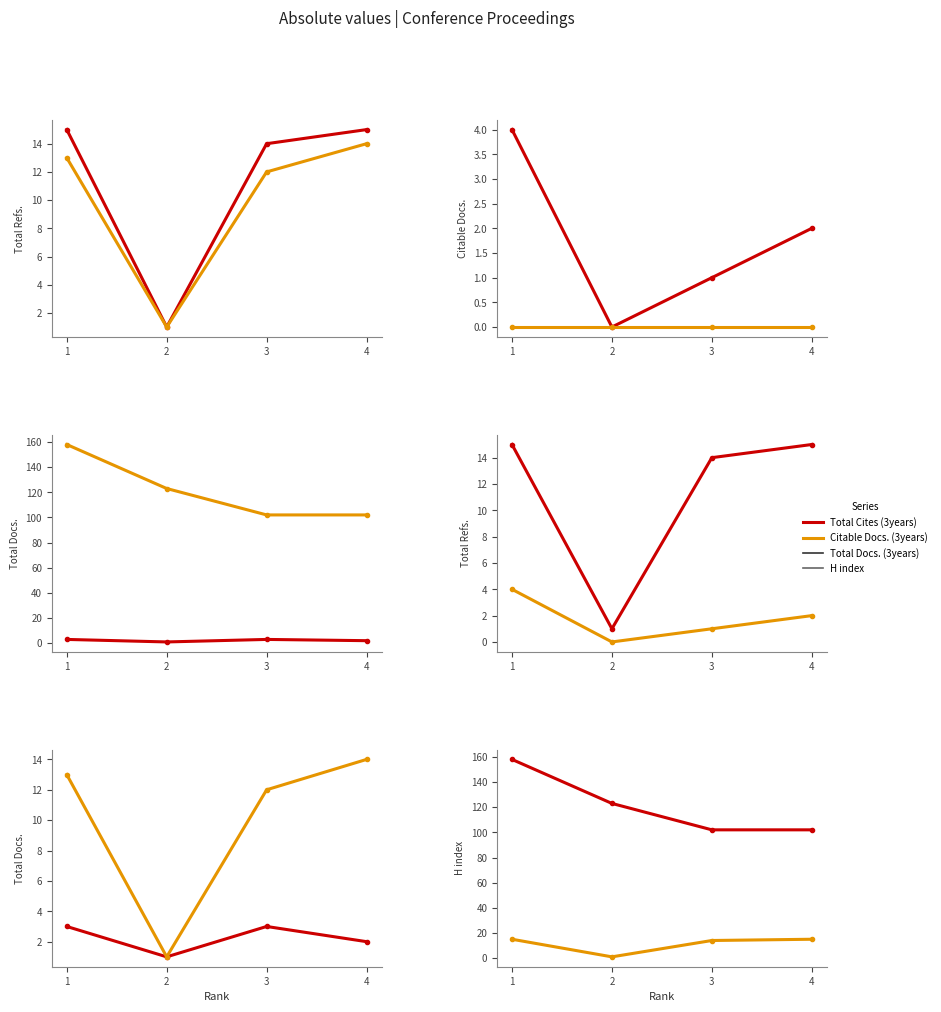

At which category does the chart reach its peak across all series?

1